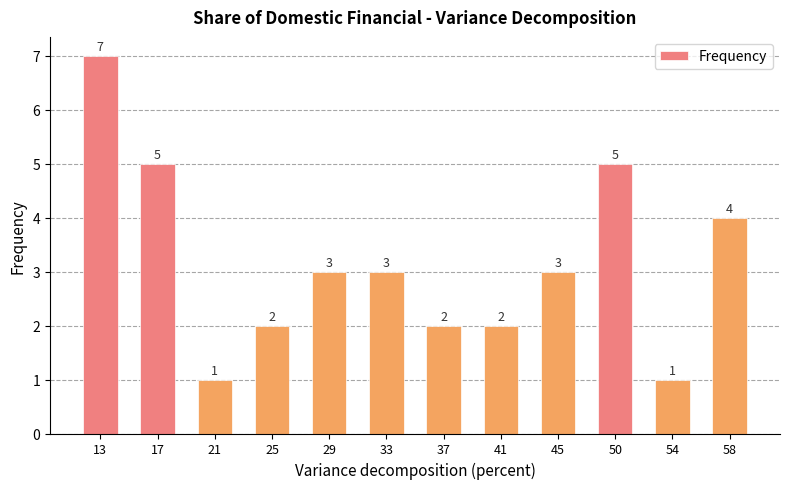

How many bars are there in total?

12